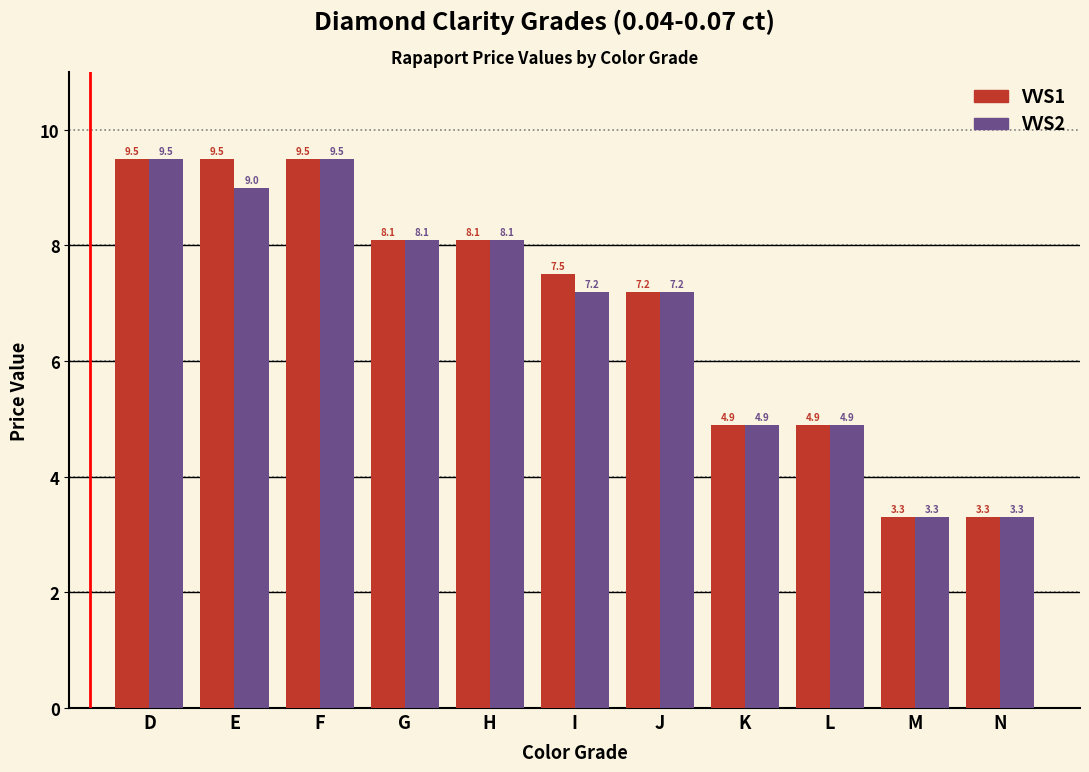

Reading left to right, transcribe all the data shown in this chart.

VVS1: D=9.5	E=9.5	F=9.5	G=8.1	H=8.1	I=7.5	J=7.2	K=4.9	L=4.9	M=3.3	N=3.3
VVS2: D=9.5	E=9.0	F=9.5	G=8.1	H=8.1	I=7.2	J=7.2	K=4.9	L=4.9	M=3.3	N=3.3